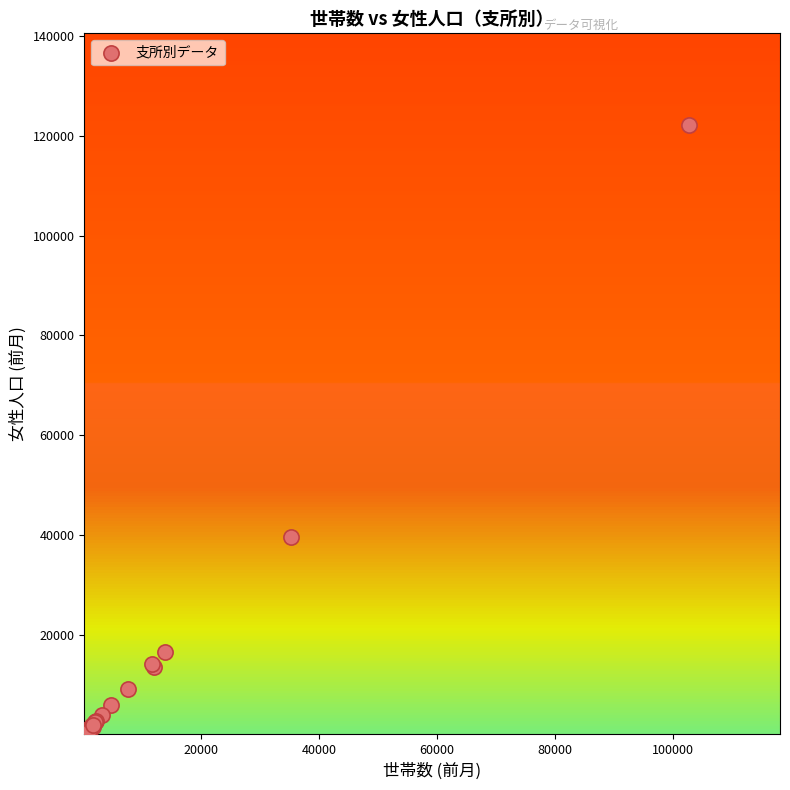

What Y value in the scatter plot is closest to 61168?

39564